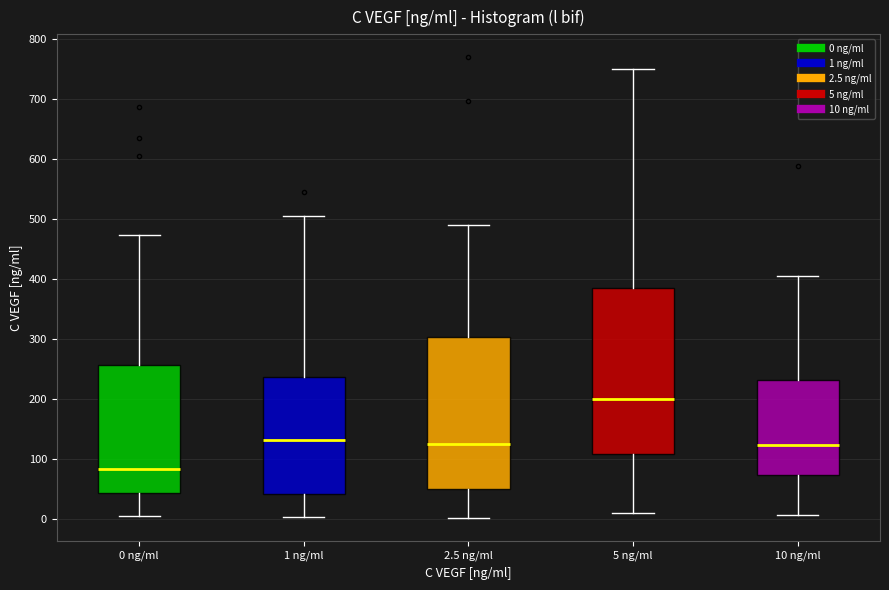

Which box's median line is the highest?

5 ng/ml